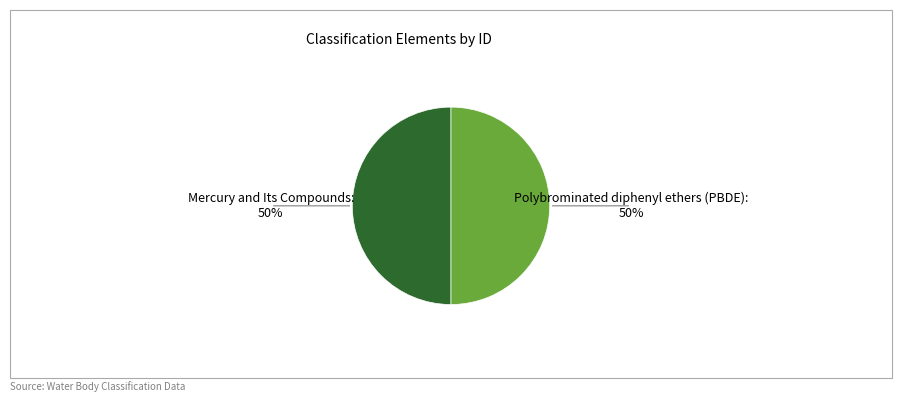

What is the ratio of the value at Mercury and Its Compounds to the value at Polybrominated diphenyl ethers (PBDE)?

1.0